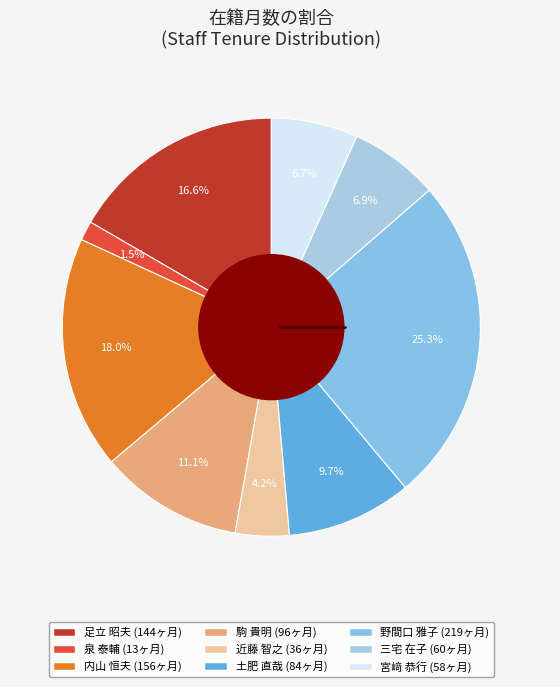

Is it true that 泉 泰輔 is 1% of the pie?

False